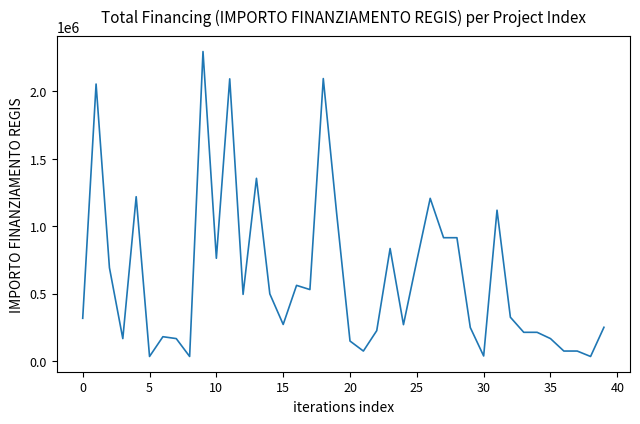

Does the chart have visible grid lines?

No